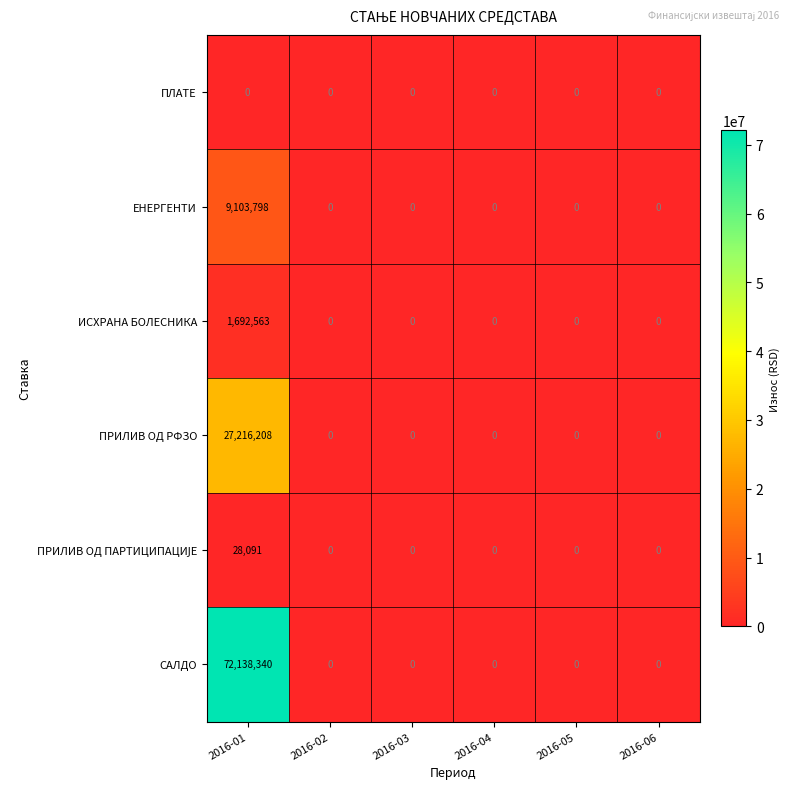

What is the sum of all ЕНЕРГЕНТИ values?

9103798